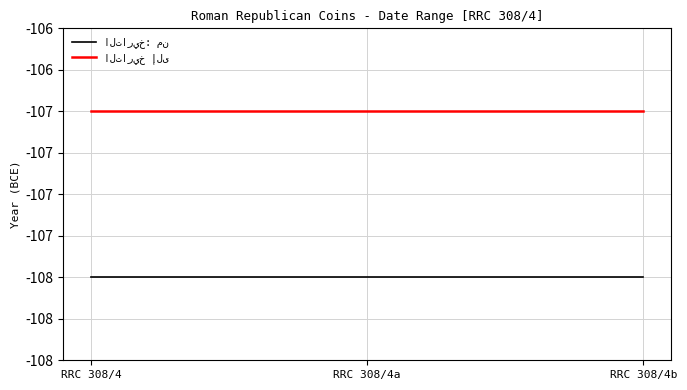

Does the chart have visible grid lines?

Yes